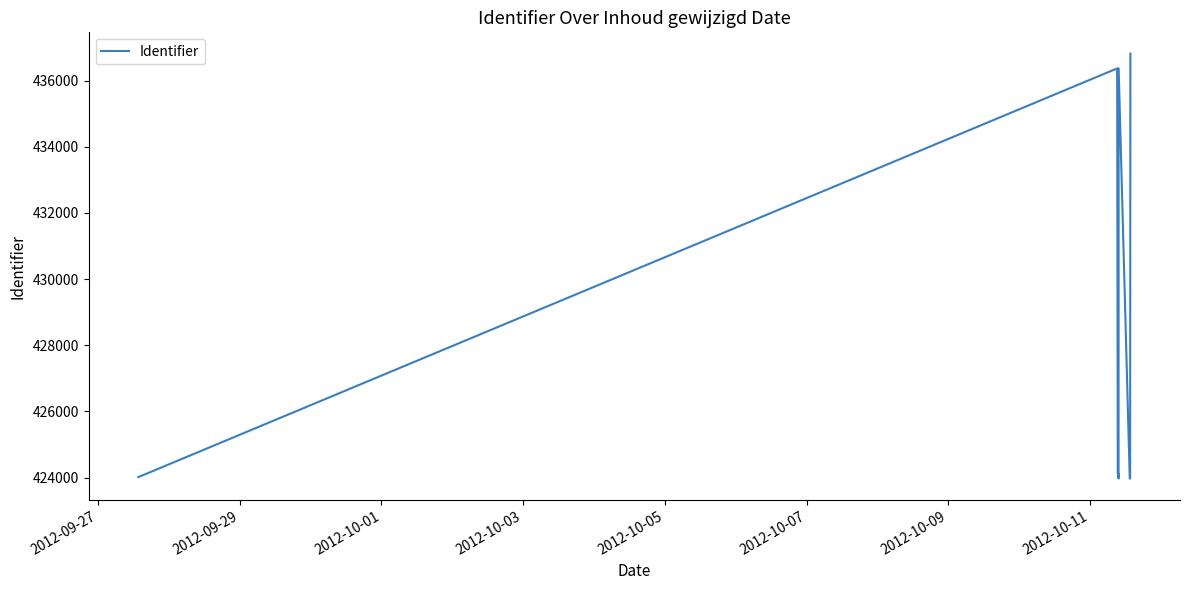

What is the smallest value displayed?

423968